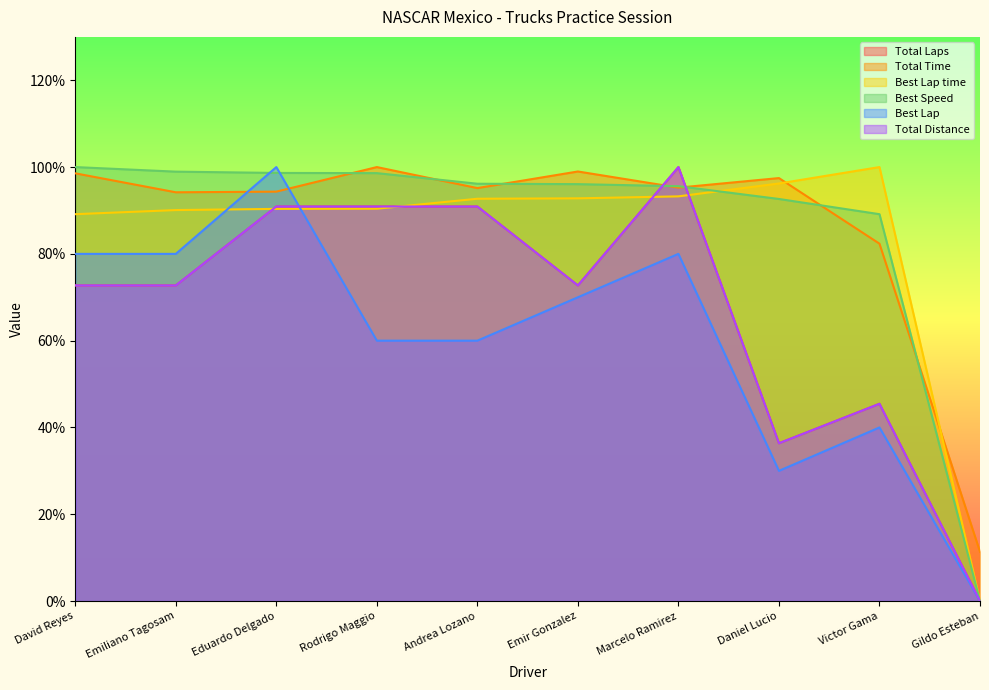

What is the difference between the Total Distance values at Rodrigo Maggio and Victor Gama?

45.5